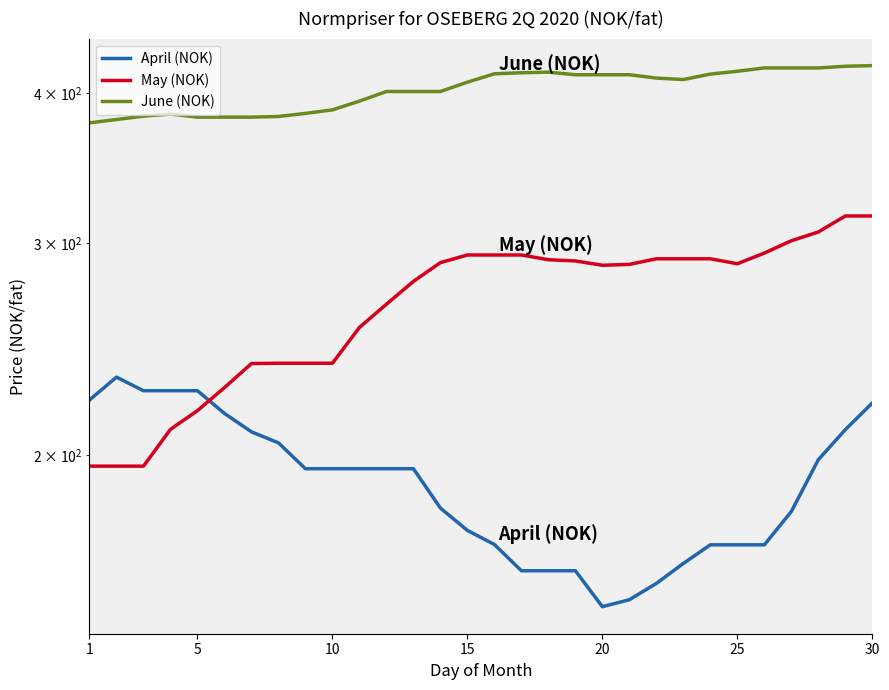

In June (NOK), how many points are higher than both neighbors (excluding endpoints)?

2